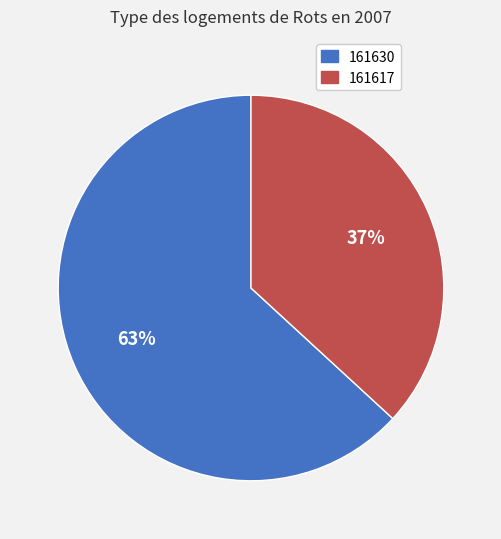

Which category has the biggest portion of the pie?

161630